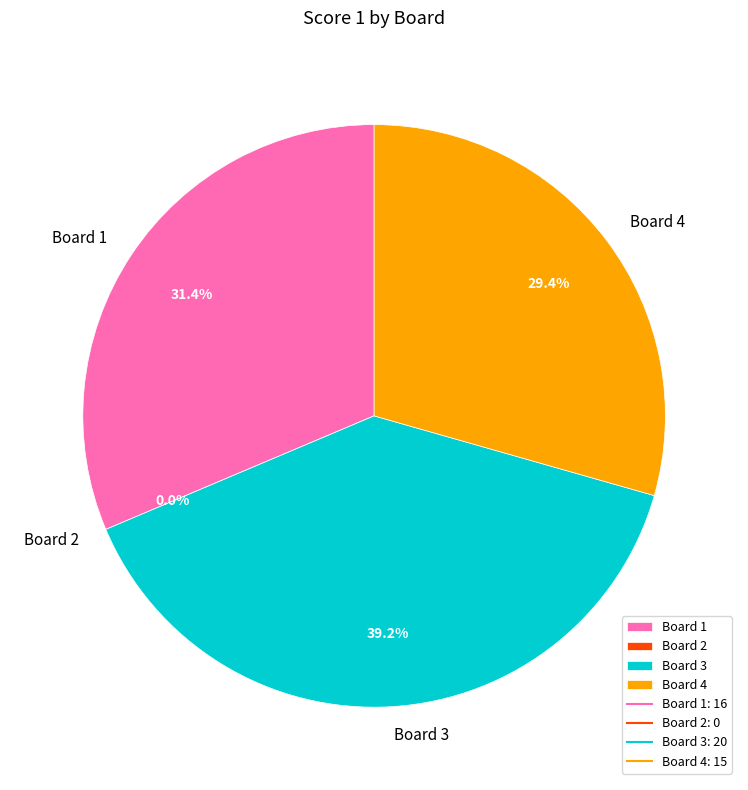

To the nearest percent, what portion does Board 3 represent?

39%